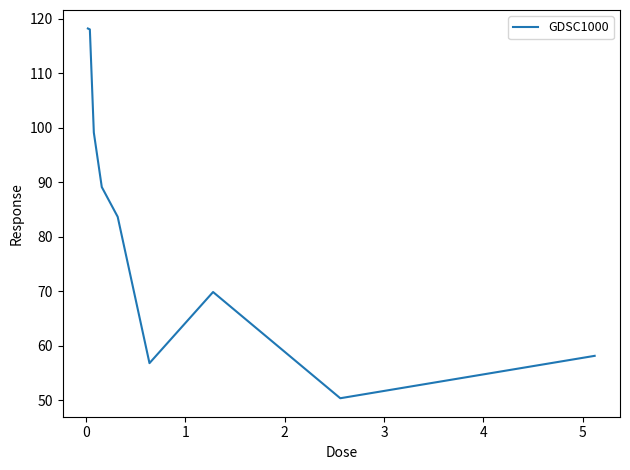

What is the difference between the maximum and minimum values?

67.8